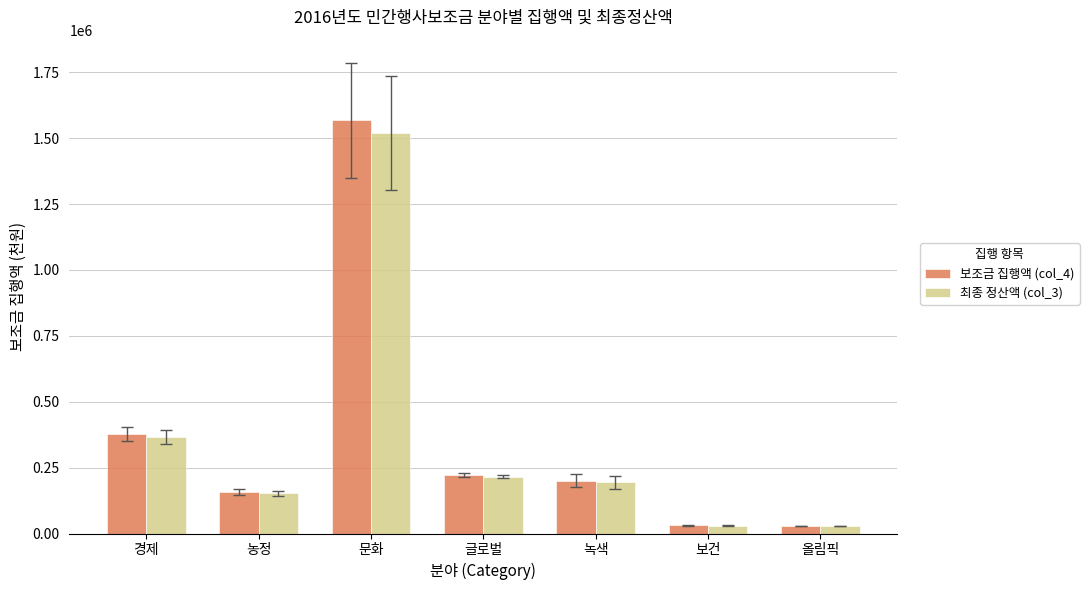

What is the lowest value of the 최종 정산액 (col_3) series?

29100.0